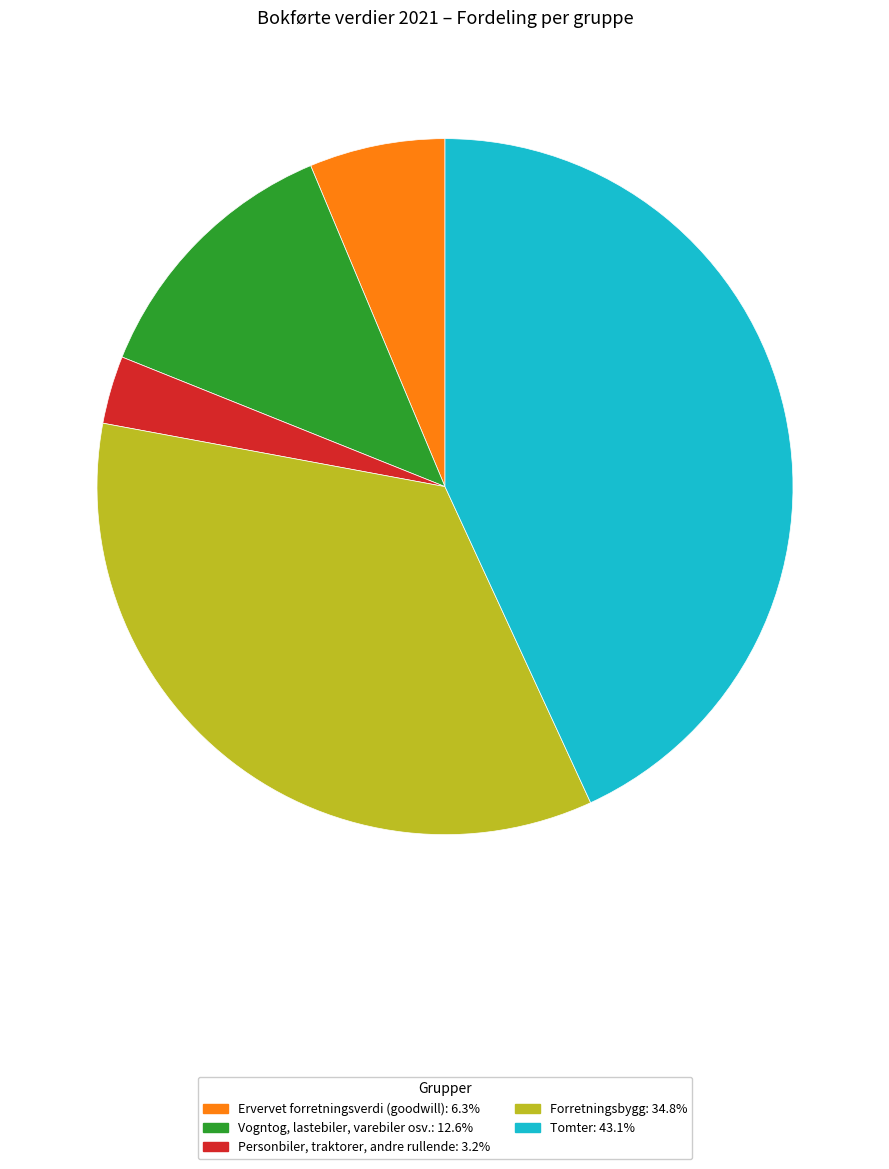

Does any single category account for the majority?

No